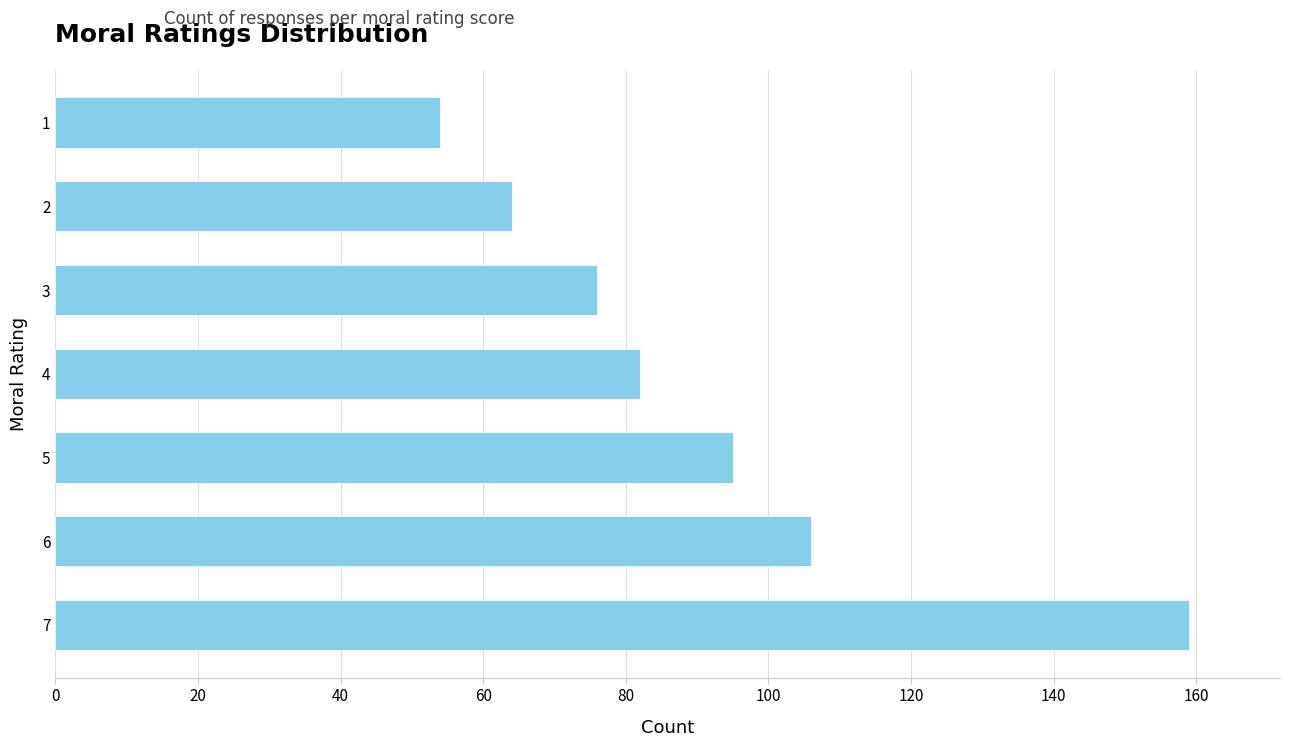

How many categories are shown in the chart?

7